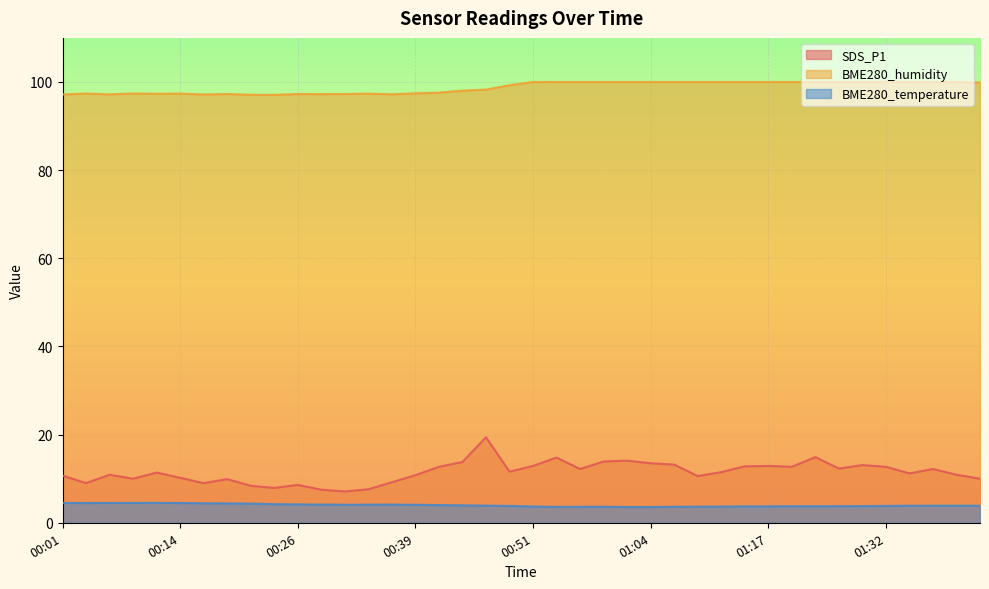

How many lines are shown in the chart?

3